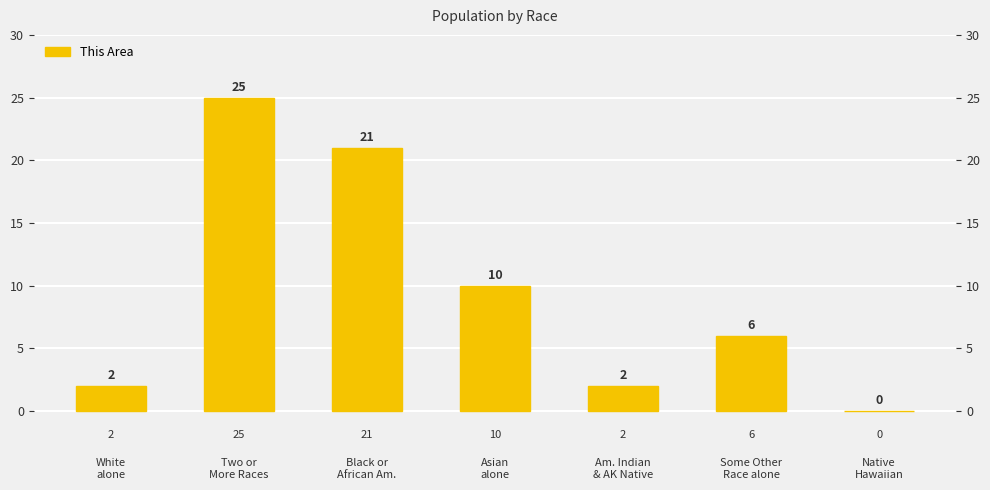

Approximately how many times larger is the value at Asian
alone compared to White
alone?

5.0